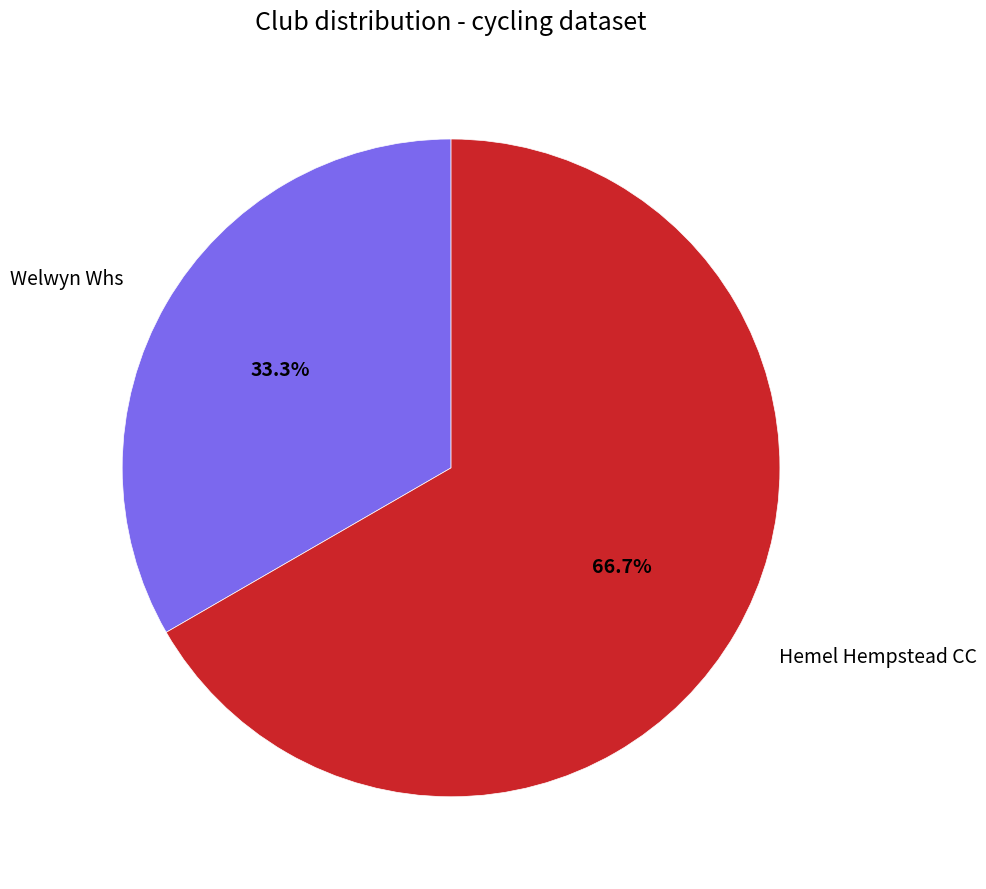

To the nearest percent, what is the difference between the Hemel Hempstead CC and Welwyn Whs slice percentages?

33%